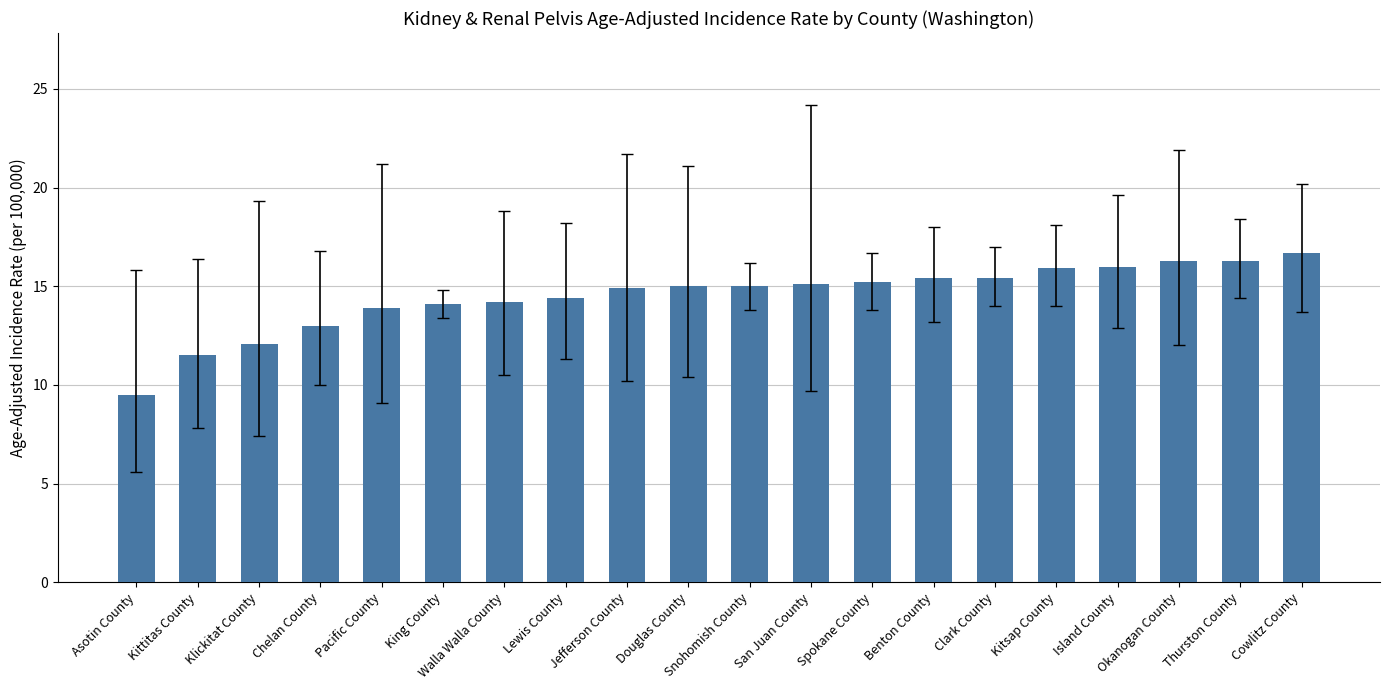

How many series are shown in this chart?

1